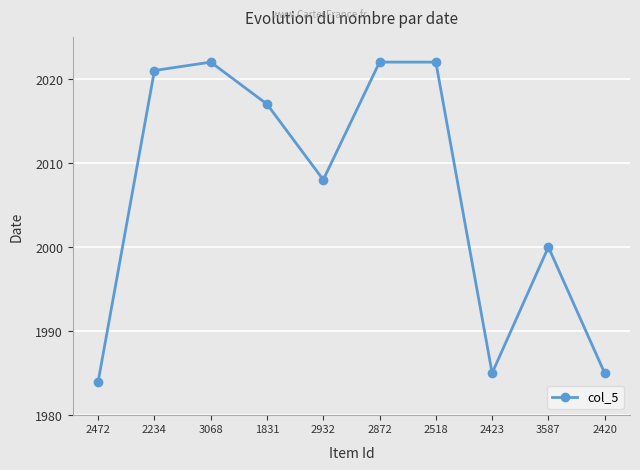

The chart shows a value of 1400 at 1831. True or false?

False